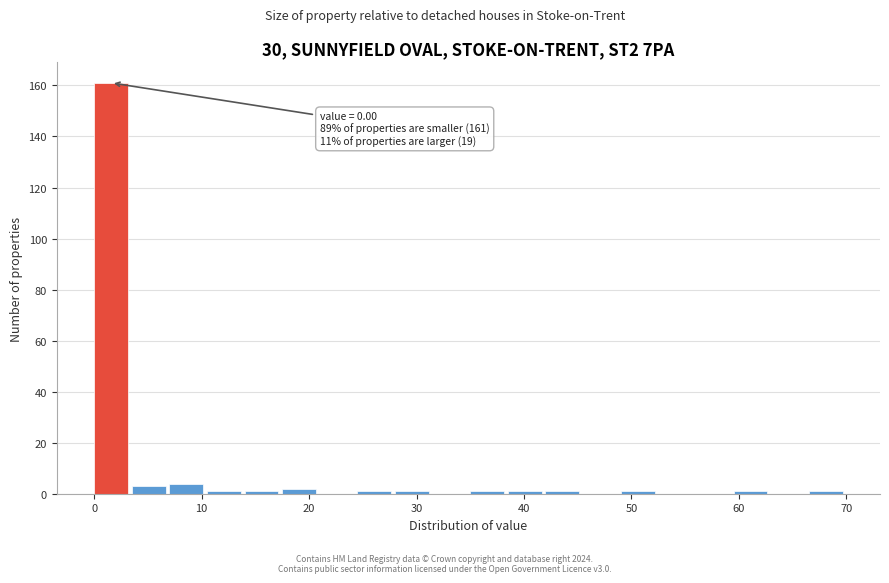

Read against the x-axis, roughly where is the centre of the tallest bar?

2